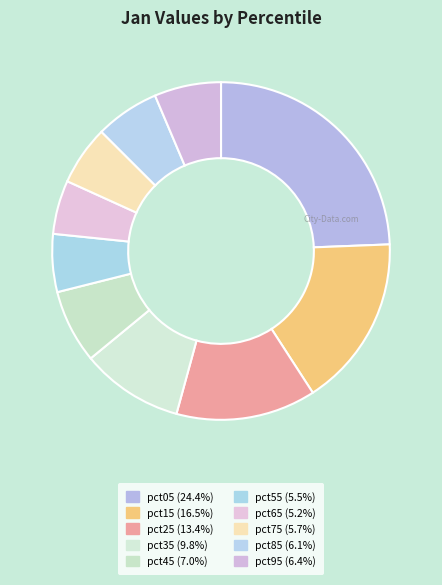

How many slices are in this pie chart?

10